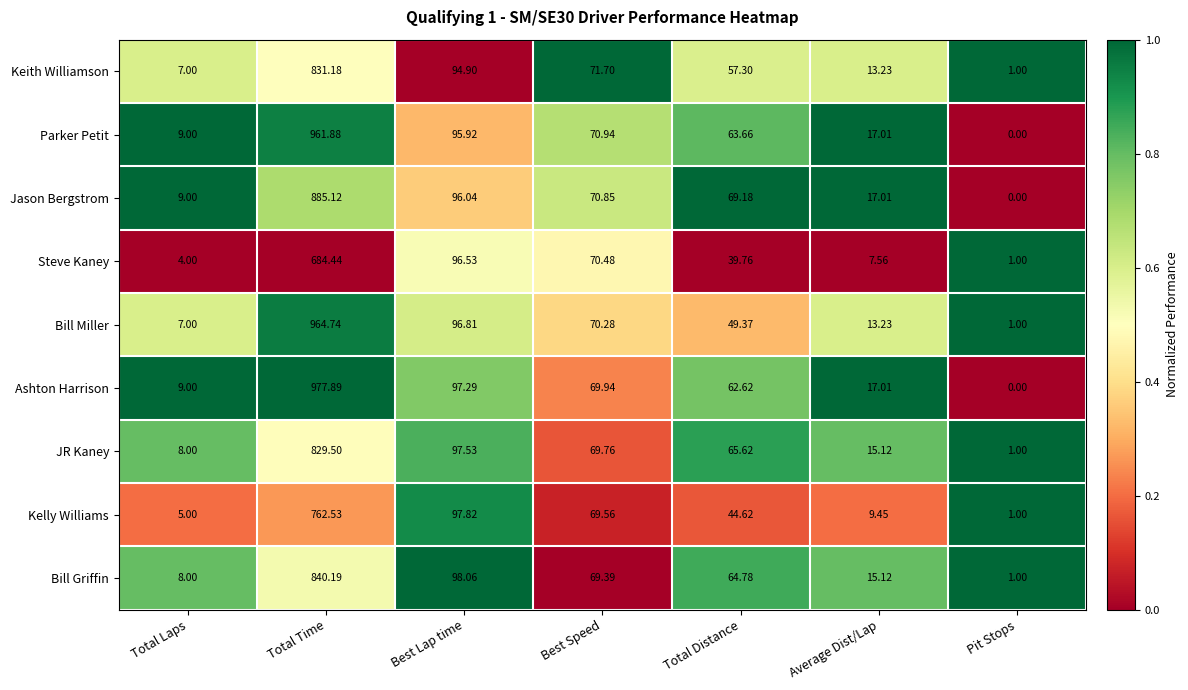

What is the spread (max minus min) of values at Pit Stops?

1.0